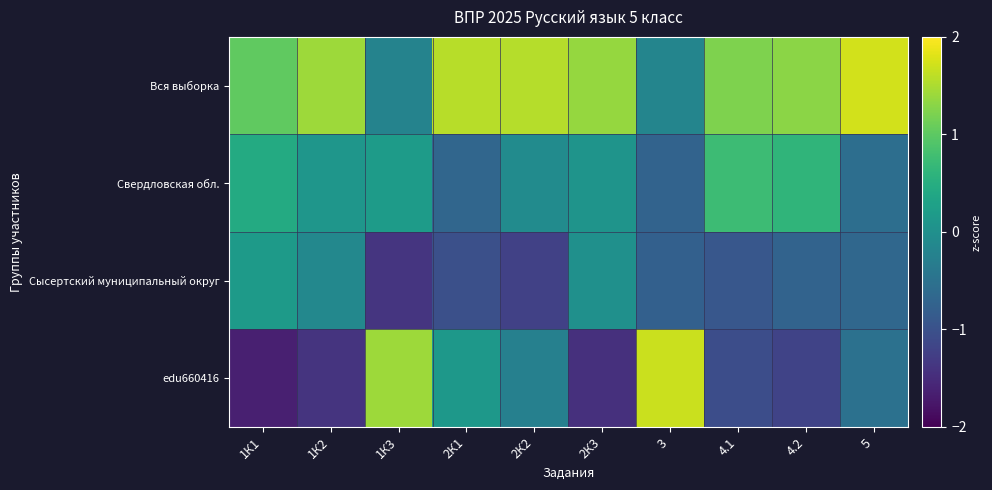

Which series has the largest range (max minus min)?

edu660416